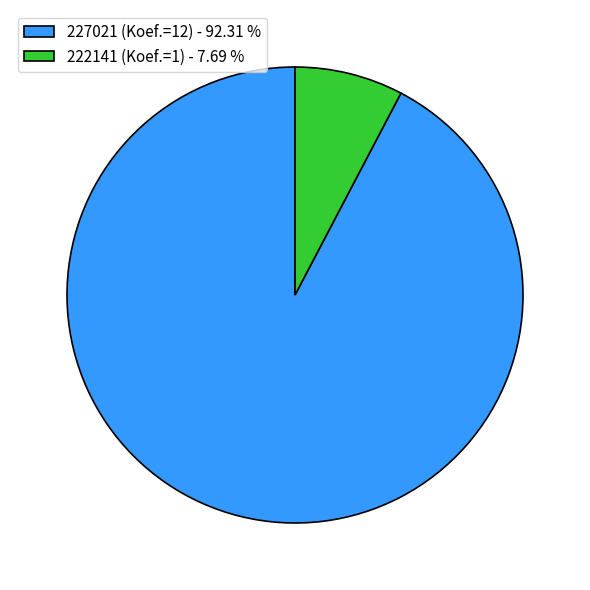

Is the sum of 222141 (Koef.=1) - 7.69 % and 227021 (Koef.=12) - 92.31 % greater than half?

Yes